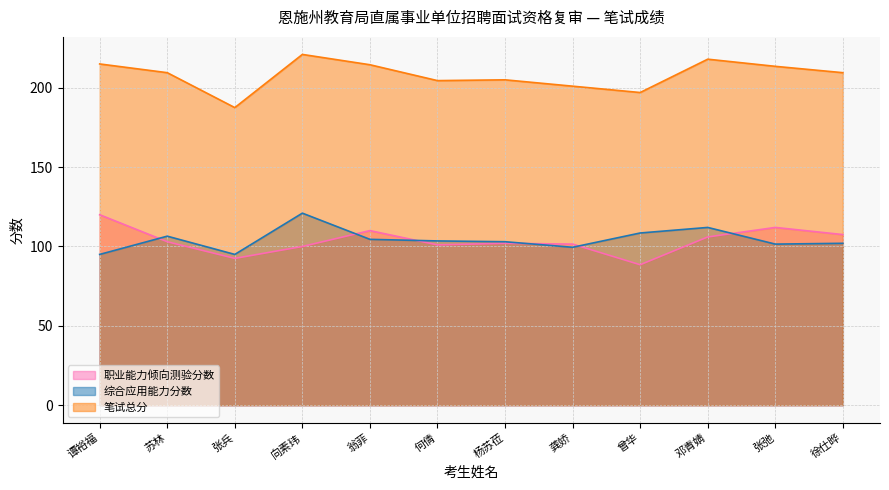

Between 曾华 and 张弛, which series saw the biggest shift?

职业能力倾向测验分数